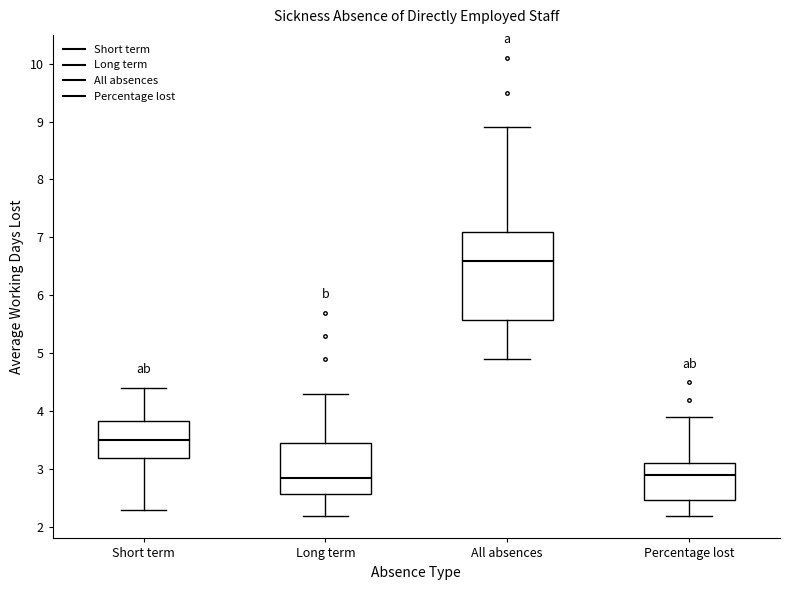

Reading left to right, read every box against the y-axis: the position of its median line, the range the box covers, and the ends of its whiskers. The values are not printed on the chart, so give them approximately, as read against the axis.

Short term: median 3.5, box 3.2 to 3.8, whiskers 2.3 to 4.4
Long term: median 2.9, box 2.6 to 3.5, whiskers 2.2 to 4.3
All absences: median 6.6, box 5.6 to 7.1, whiskers 4.9 to 8.9
Percentage lost: median 2.9, box 2.5 to 3.1, whiskers 2.2 to 3.9